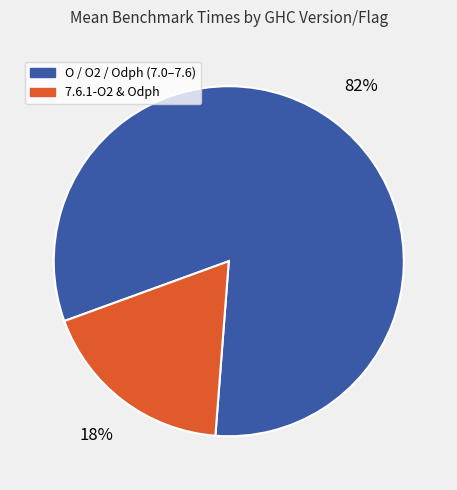

To the nearest percent, what is the average slice percentage?

50%